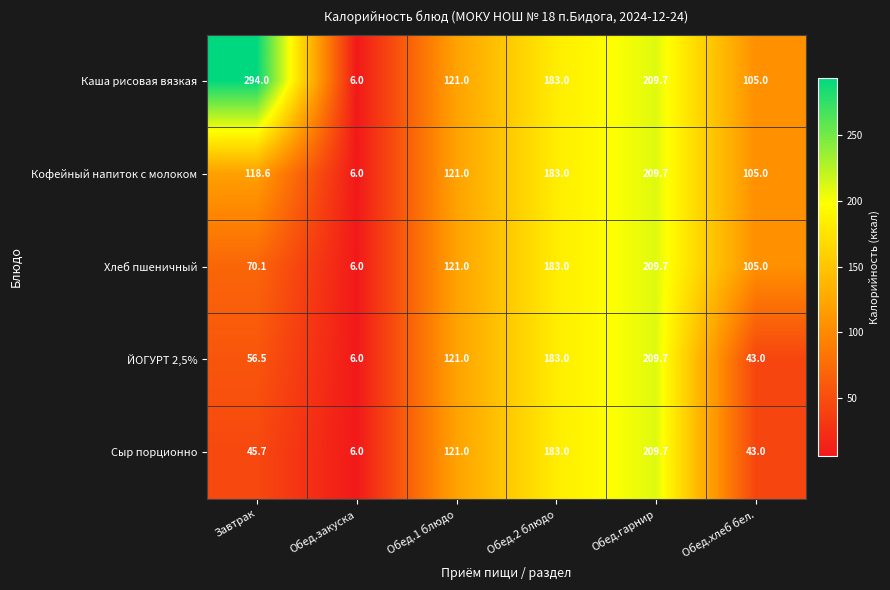

What is the spread (max minus min) of values at Обед.хлеб бел.?

62.0